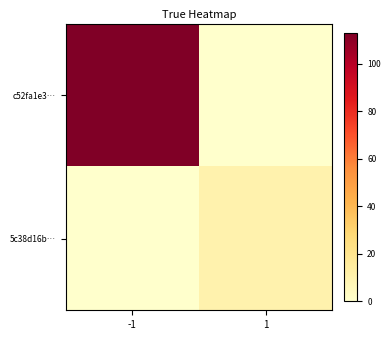

Rank the series at 1 from highest to lowest value.

5c38d16b…, c52fa1e3…